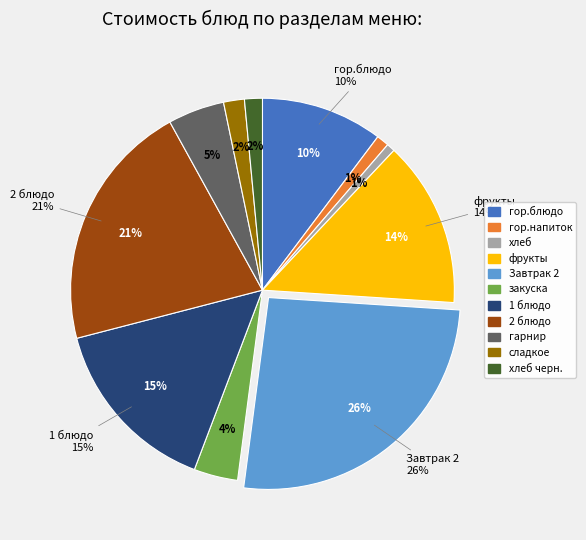

Does 1 блюдо represent more than half of the total?

No